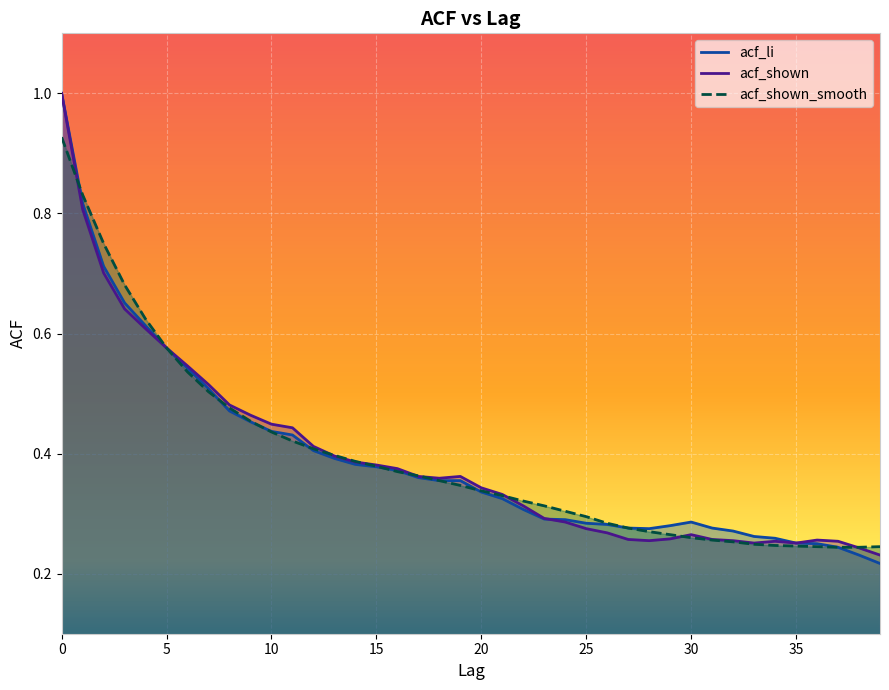

What is the smallest value displayed?

0.2